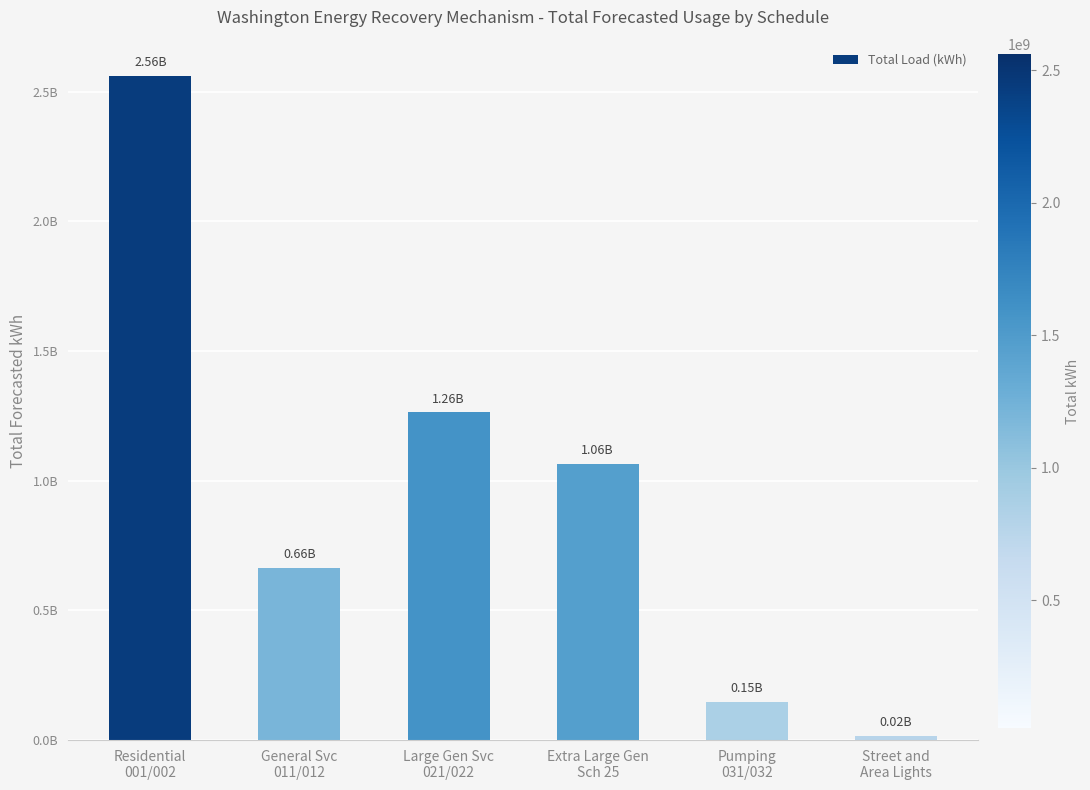

Rank the categories by value from lowest to highest.

Street and
Area Lights, Pumping
031/032, General Svc
011/012, Extra Large Gen
Sch 25, Large Gen Svc
021/022, Residential
001/002